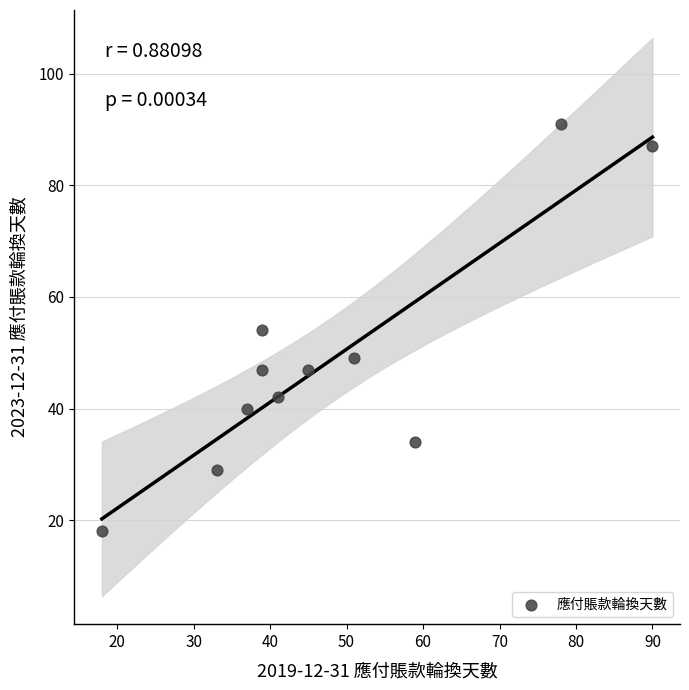

What is the range of Y values (max minus min)?

73